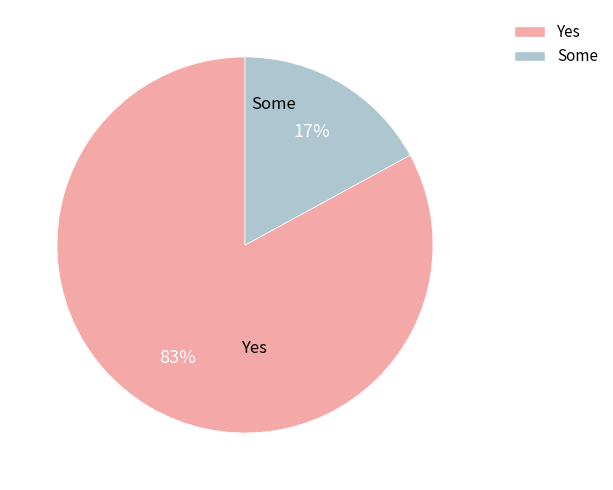

Which category has the smallest portion of the pie?

Some